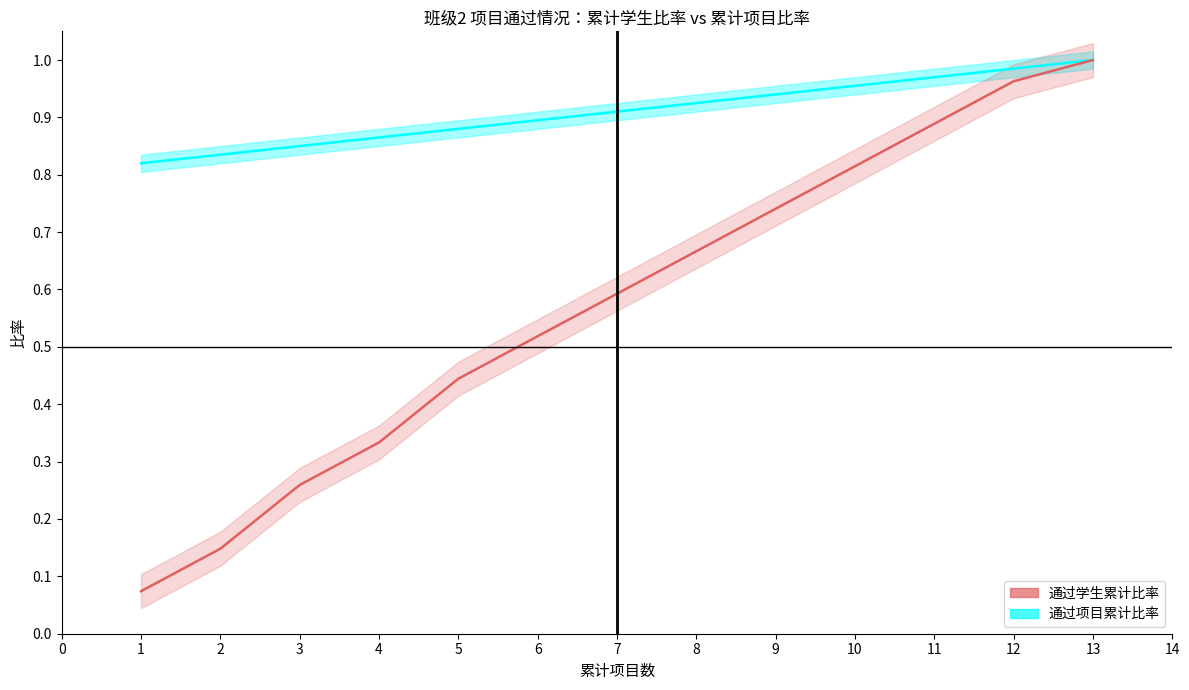

Which series changed the most between 8 and 13?

通过学生累计比率